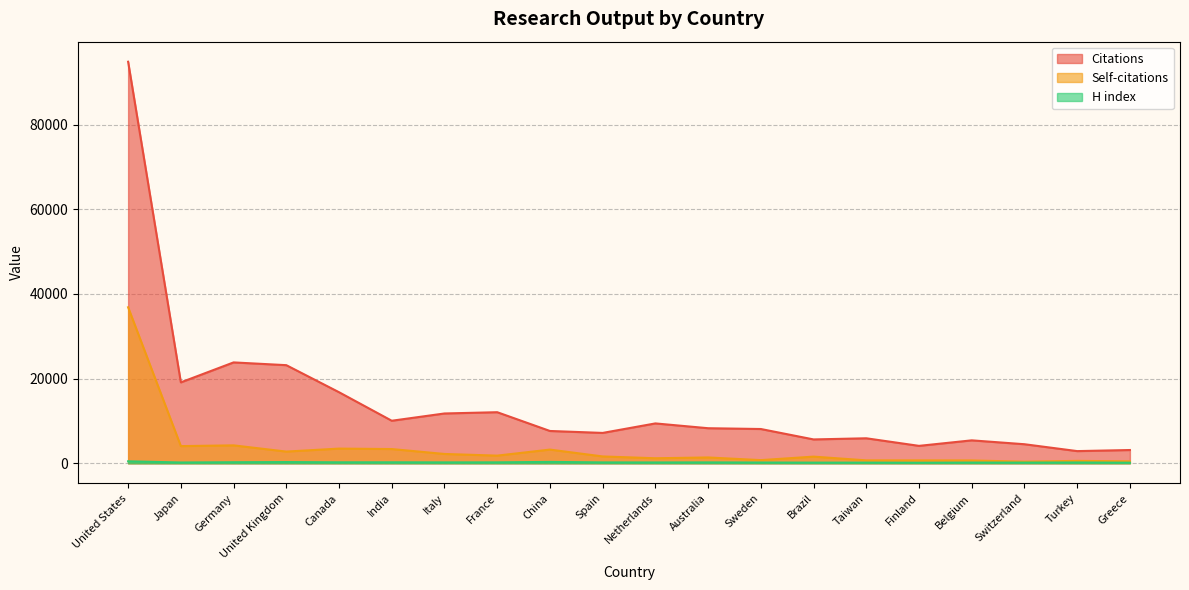

True or false: H index and Citations cross at least once.

False